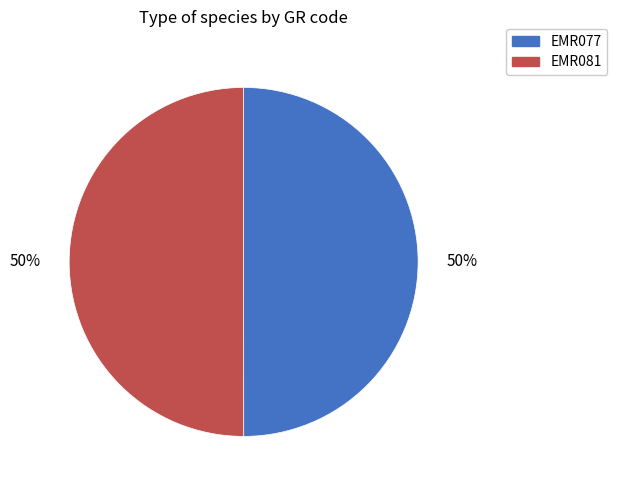

The EMR077 slice represents 50% of the pie. True or false?

True